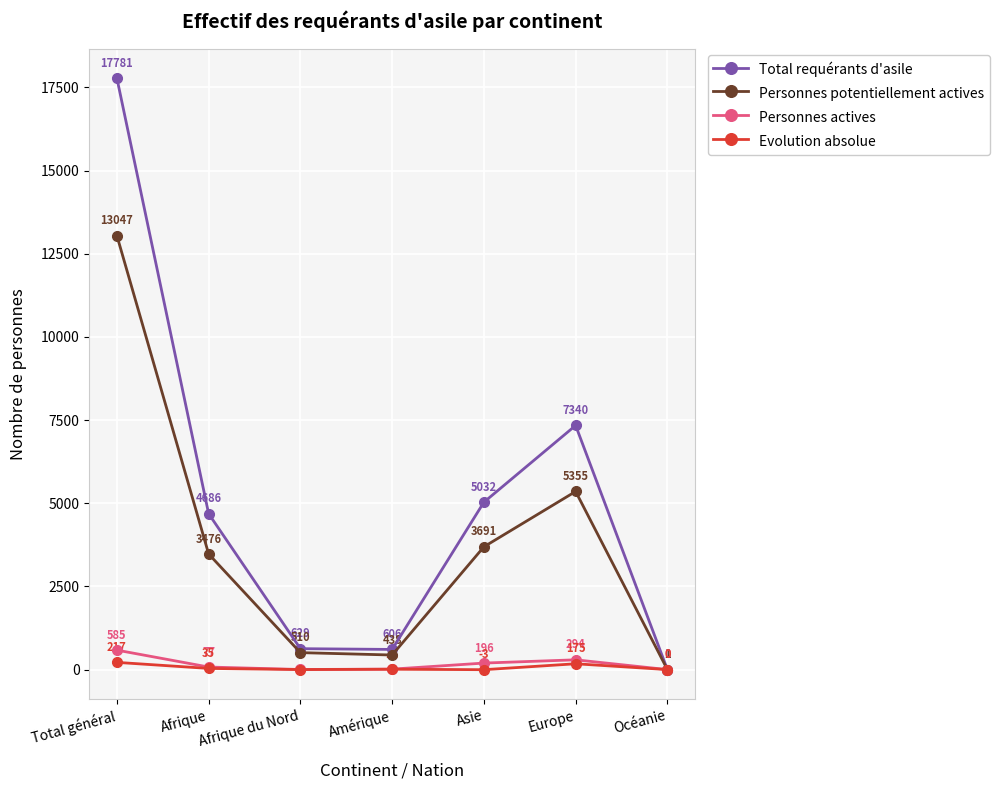

True or false: Total requérants d'asile and Evolution absolue cross at least once.

False